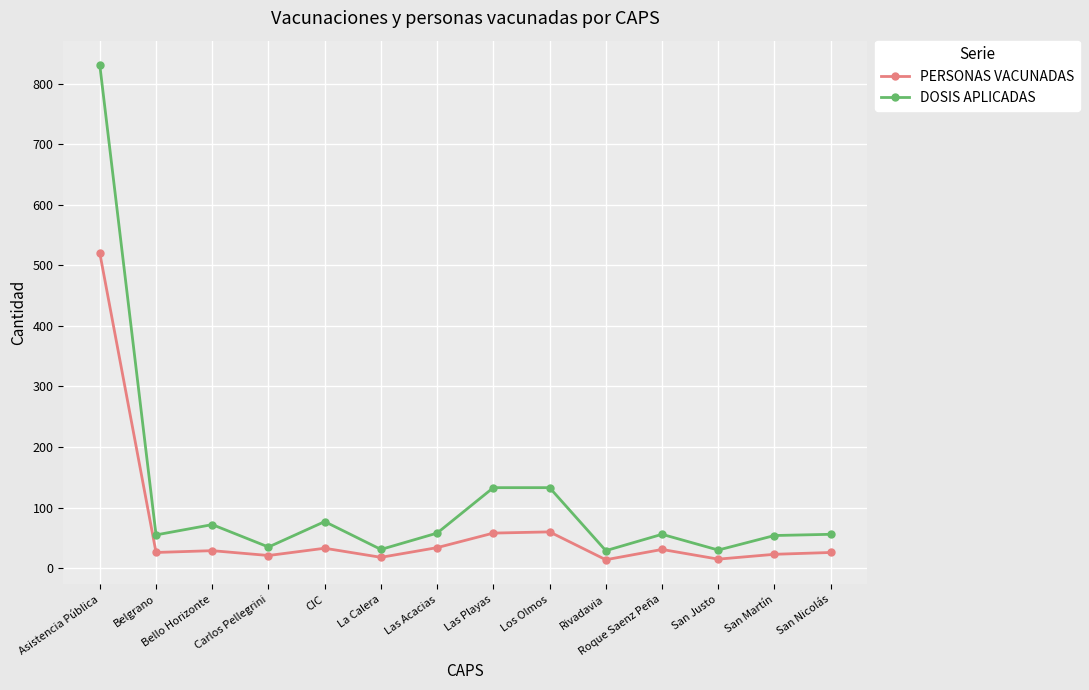

Which label corresponds to the largest value in the chart?

Asistencia Pública